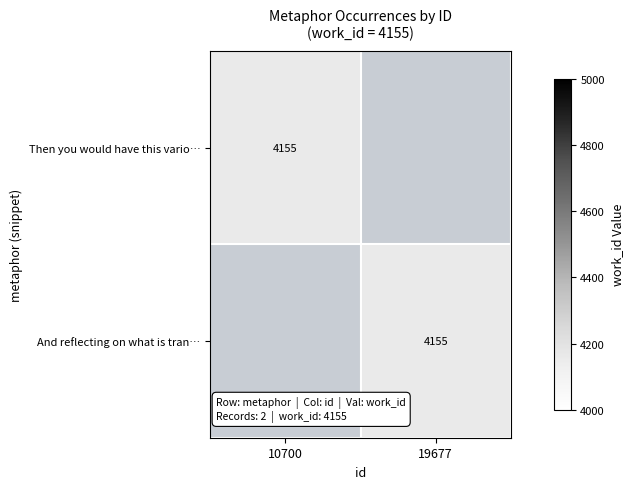

True or false: Then you would have this vario… has a value of 6998 at 10700.

False